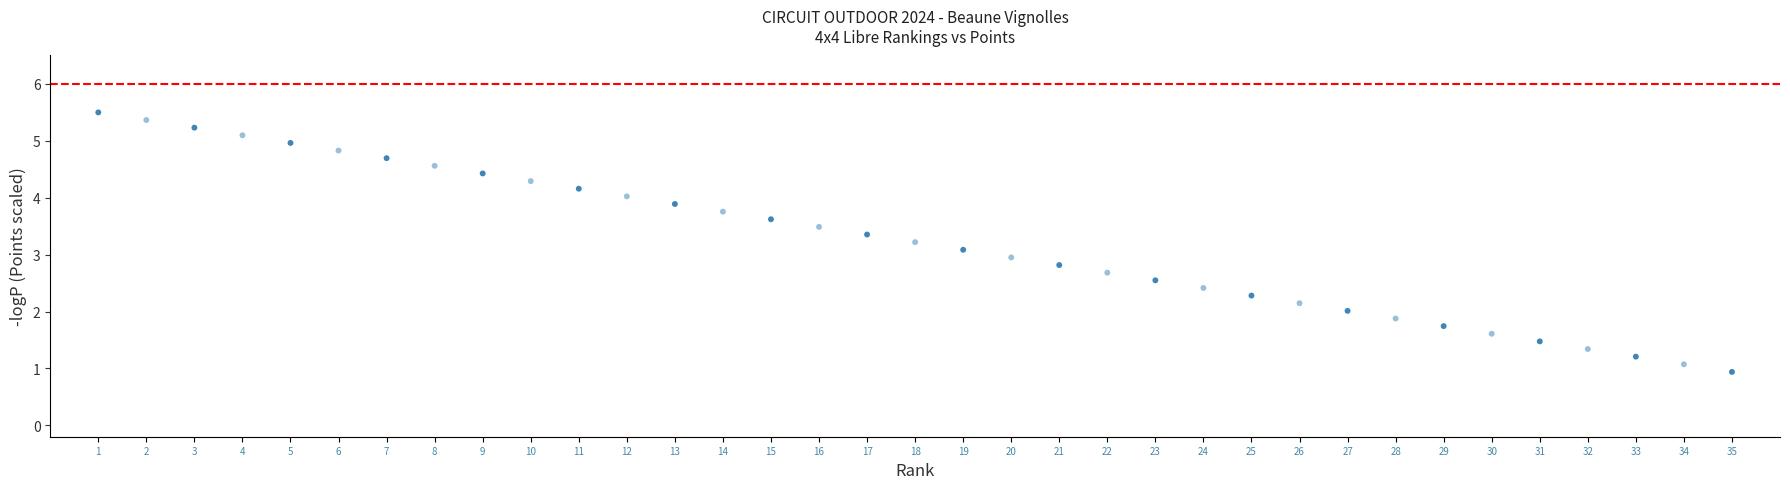

What is the range of Y values (max minus min)?

4.6